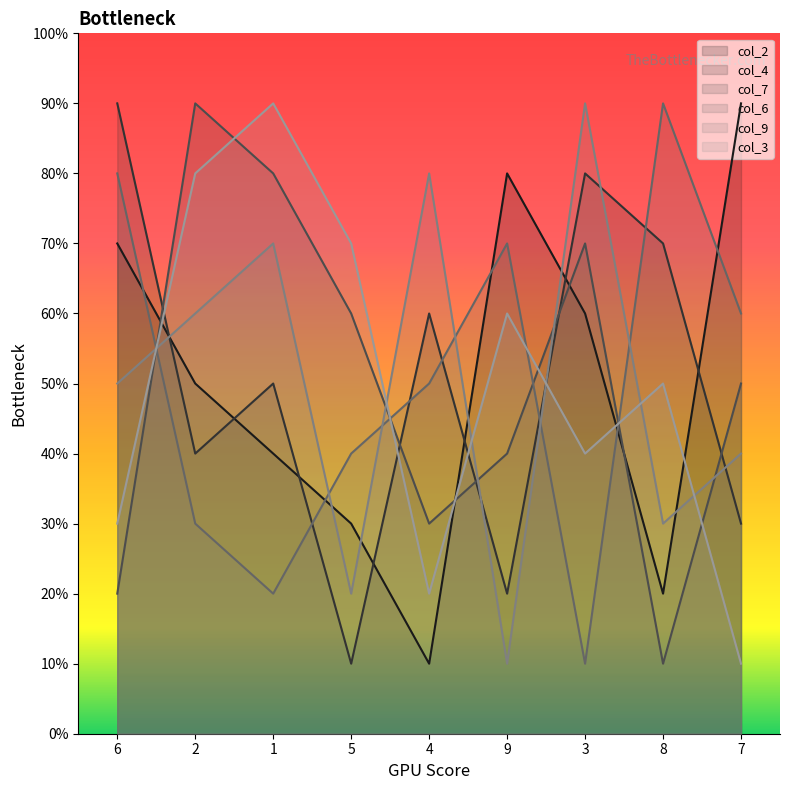

What is the spread (max minus min) of values at 8?

80